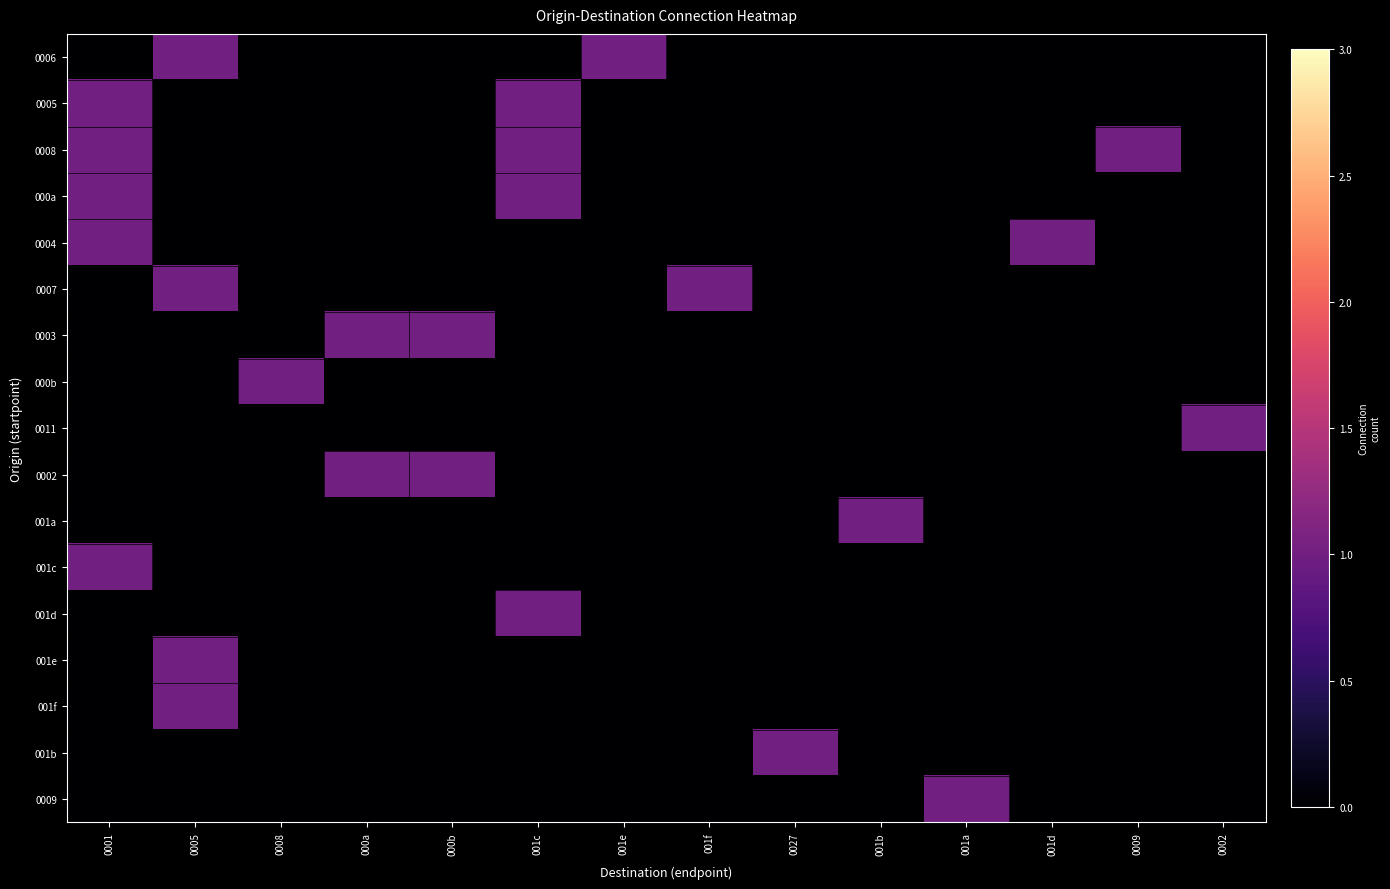

Reading left to right, what are all the values shown in this chart?

0006: 0001=0	0005=1	0008=0	000a=0	000b=0	001c=0	001e=1	001f=0	0027=0	001b=0	001a=0	001d=0	0009=0	0002=0
0005: 0001=1	0005=0	0008=0	000a=0	000b=0	001c=1	001e=0	001f=0	0027=0	001b=0	001a=0	001d=0	0009=0	0002=0
0008: 0001=1	0005=0	0008=0	000a=0	000b=0	001c=1	001e=0	001f=0	0027=0	001b=0	001a=0	001d=0	0009=1	0002=0
000a: 0001=1	0005=0	0008=0	000a=0	000b=0	001c=1	001e=0	001f=0	0027=0	001b=0	001a=0	001d=0	0009=0	0002=0
0004: 0001=1	0005=0	0008=0	000a=0	000b=0	001c=0	001e=0	001f=0	0027=0	001b=0	001a=0	001d=1	0009=0	0002=0
0007: 0001=0	0005=1	0008=0	000a=0	000b=0	001c=0	001e=0	001f=1	0027=0	001b=0	001a=0	001d=0	0009=0	0002=0
0003: 0001=0	0005=0	0008=0	000a=1	000b=1	001c=0	001e=0	001f=0	0027=0	001b=0	001a=0	001d=0	0009=0	0002=0
000b: 0001=0	0005=0	0008=1	000a=0	000b=0	001c=0	001e=0	001f=0	0027=0	001b=0	001a=0	001d=0	0009=0	0002=0
0011: 0001=0	0005=0	0008=0	000a=0	000b=0	001c=0	001e=0	001f=0	0027=0	001b=0	001a=0	001d=0	0009=0	0002=1
0002: 0001=0	0005=0	0008=0	000a=1	000b=1	001c=0	001e=0	001f=0	0027=0	001b=0	001a=0	001d=0	0009=0	0002=0
001a: 0001=0	0005=0	0008=0	000a=0	000b=0	001c=0	001e=0	001f=0	0027=0	001b=1	001a=0	001d=0	0009=0	0002=0
001c: 0001=1	0005=0	0008=0	000a=0	000b=0	001c=0	001e=0	001f=0	0027=0	001b=0	001a=0	001d=0	0009=0	0002=0
001d: 0001=0	0005=0	0008=0	000a=0	000b=0	001c=1	001e=0	001f=0	0027=0	001b=0	001a=0	001d=0	0009=0	0002=0
001e: 0001=0	0005=1	0008=0	000a=0	000b=0	001c=0	001e=0	001f=0	0027=0	001b=0	001a=0	001d=0	0009=0	0002=0
001f: 0001=0	0005=1	0008=0	000a=0	000b=0	001c=0	001e=0	001f=0	0027=0	001b=0	001a=0	001d=0	0009=0	0002=0
001b: 0001=0	0005=0	0008=0	000a=0	000b=0	001c=0	001e=0	001f=0	0027=1	001b=0	001a=0	001d=0	0009=0	0002=0
0009: 0001=0	0005=0	0008=0	000a=0	000b=0	001c=0	001e=0	001f=0	0027=0	001b=0	001a=1	001d=0	0009=0	0002=0